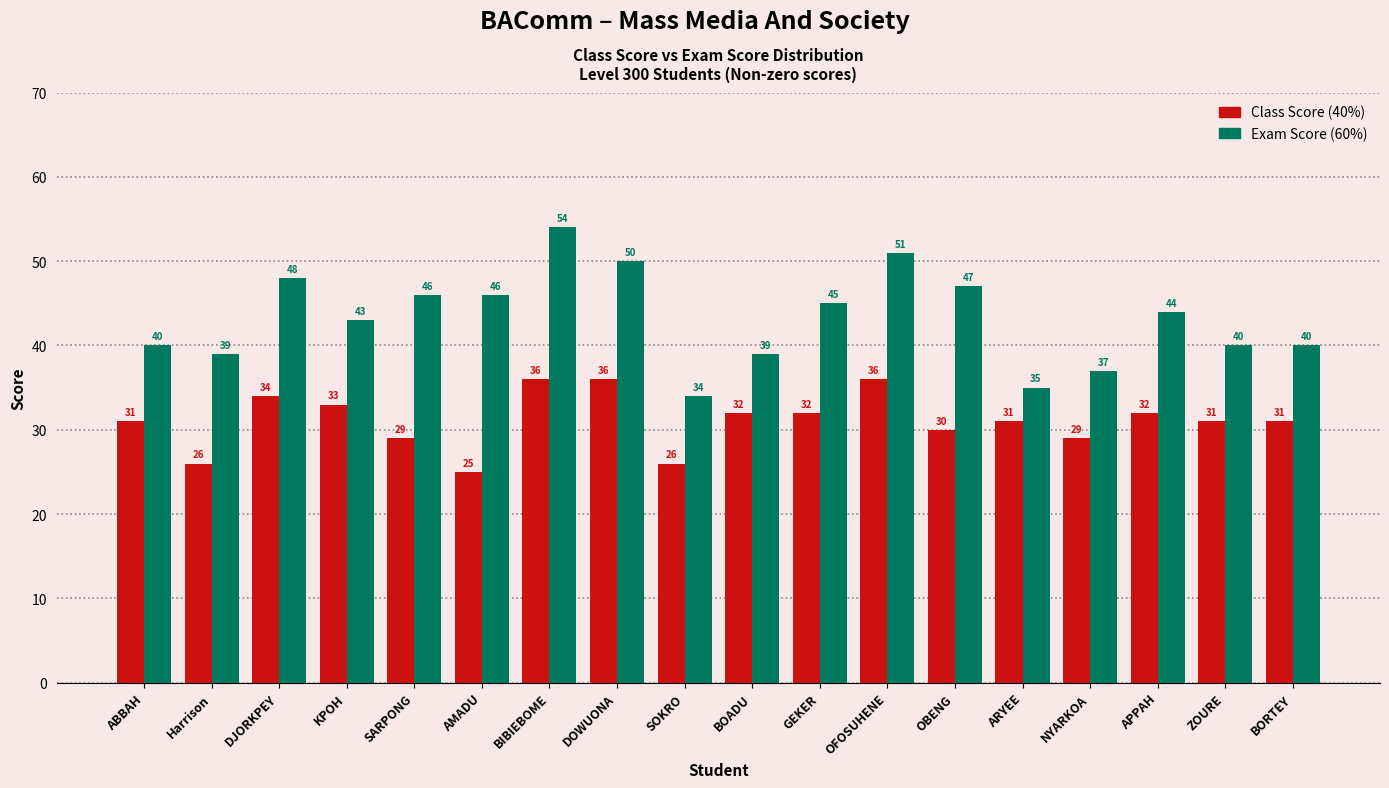

Which series has the largest range (max minus min)?

Exam Score (60%)